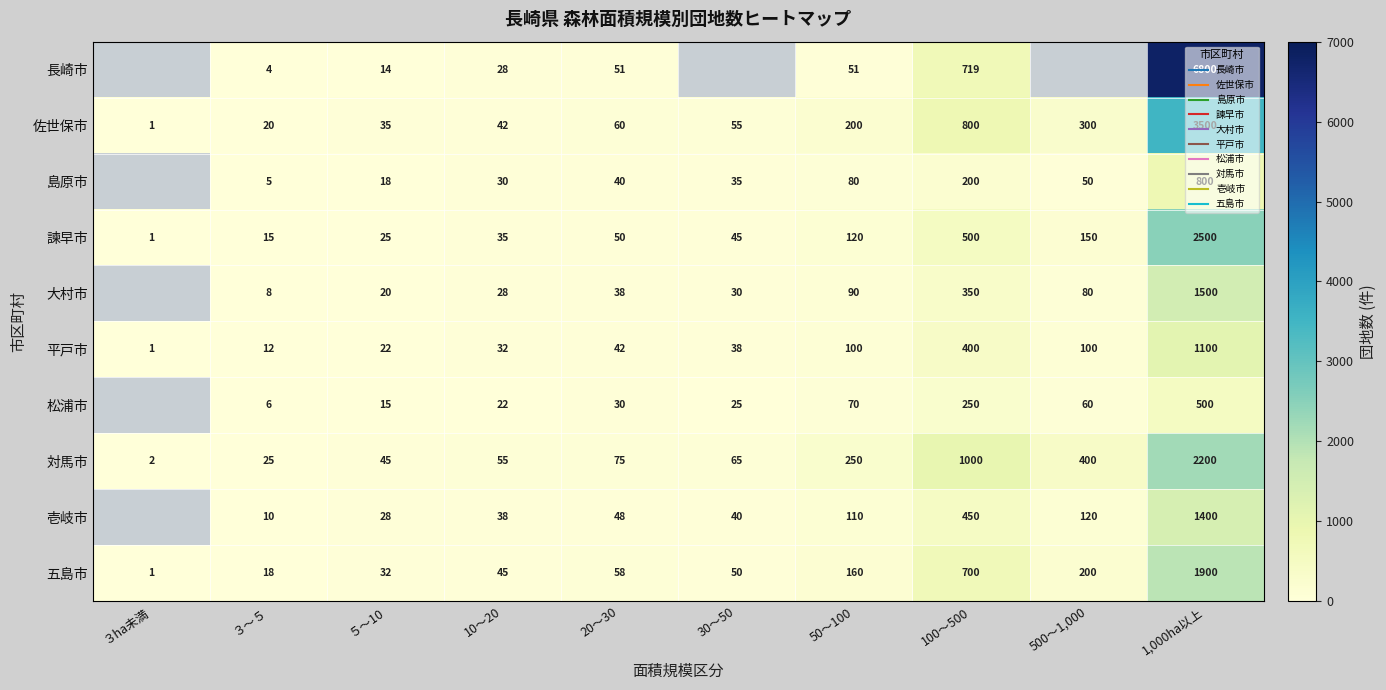

What is the smallest value displayed?

1.0